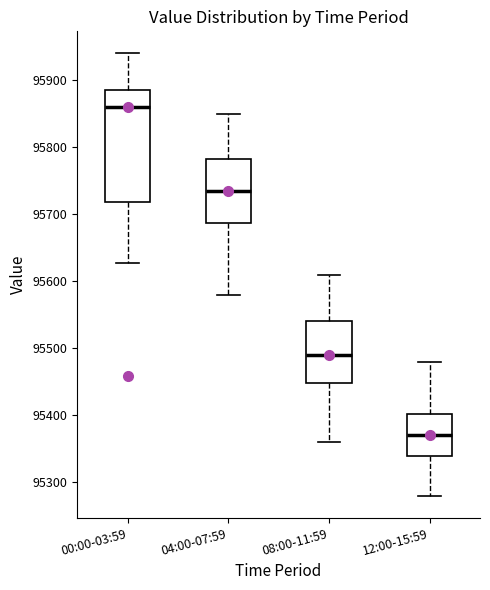

Which box is the tallest, from its lower edge to its upper edge?

00:00-03:59